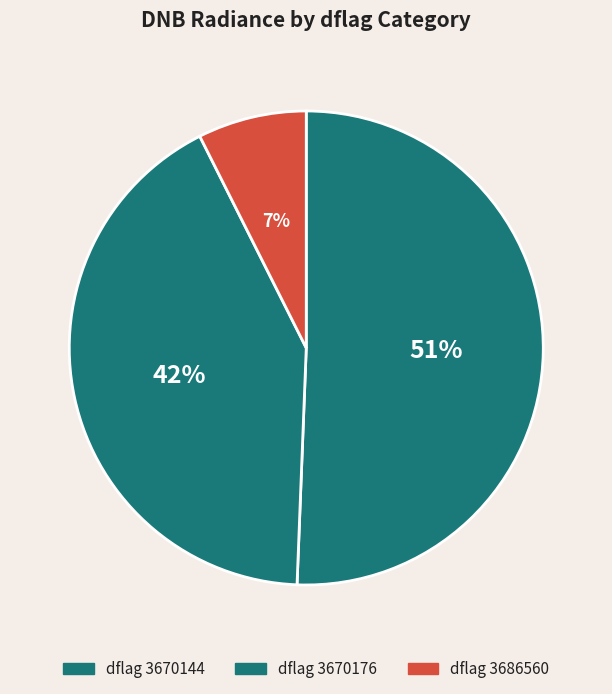

How many segments does this pie chart have?

3